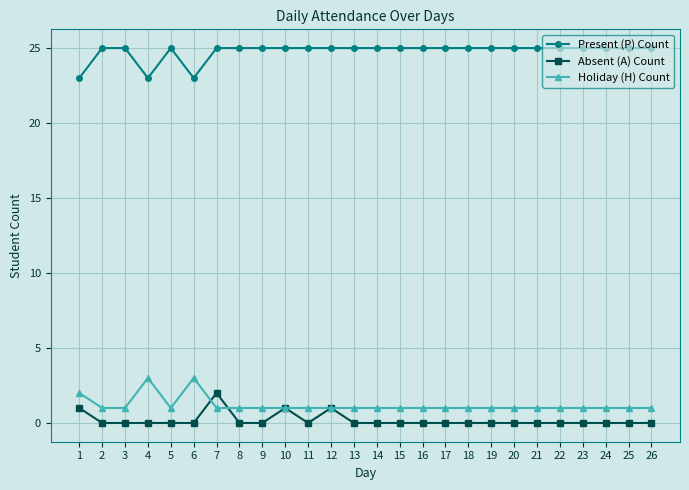

Reading left to right, list all the values displayed in this chart.

Present (P) Count: 1=23	2=25	3=25	4=23	5=25	6=23	7=25	8=25	9=25	10=25	11=25	12=25	13=25	14=25	15=25	16=25	17=25	18=25	19=25	20=25	21=25	22=25	23=25	24=25	25=25	26=25
Absent (A) Count: 1=1	2=0	3=0	4=0	5=0	6=0	7=2	8=0	9=0	10=1	11=0	12=1	13=0	14=0	15=0	16=0	17=0	18=0	19=0	20=0	21=0	22=0	23=0	24=0	25=0	26=0
Holiday (H) Count: 1=2	2=1	3=1	4=3	5=1	6=3	7=1	8=1	9=1	10=1	11=1	12=1	13=1	14=1	15=1	16=1	17=1	18=1	19=1	20=1	21=1	22=1	23=1	24=1	25=1	26=1